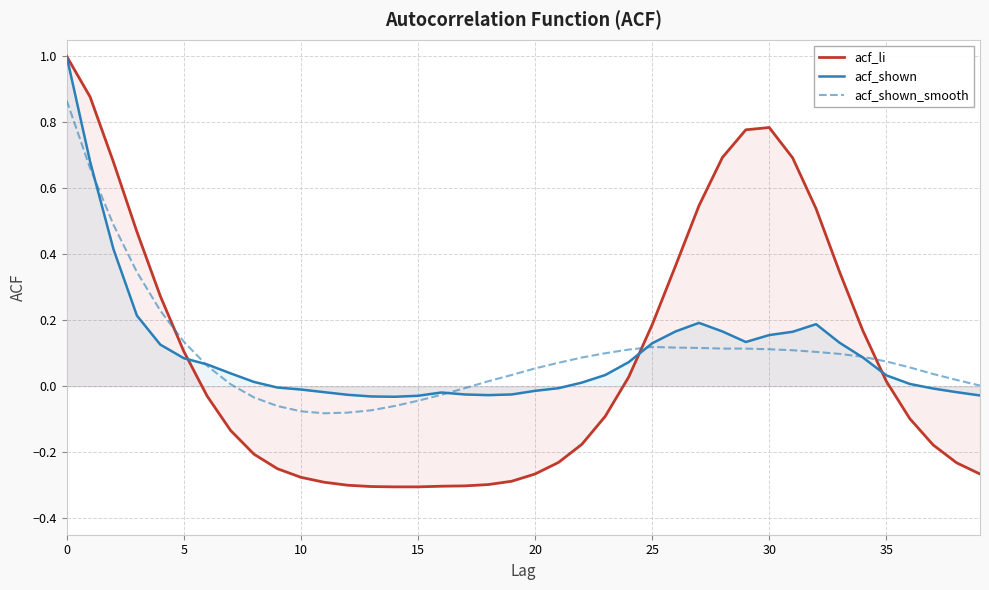

Is it true that acf_shown equals 0.1 at 33?

True